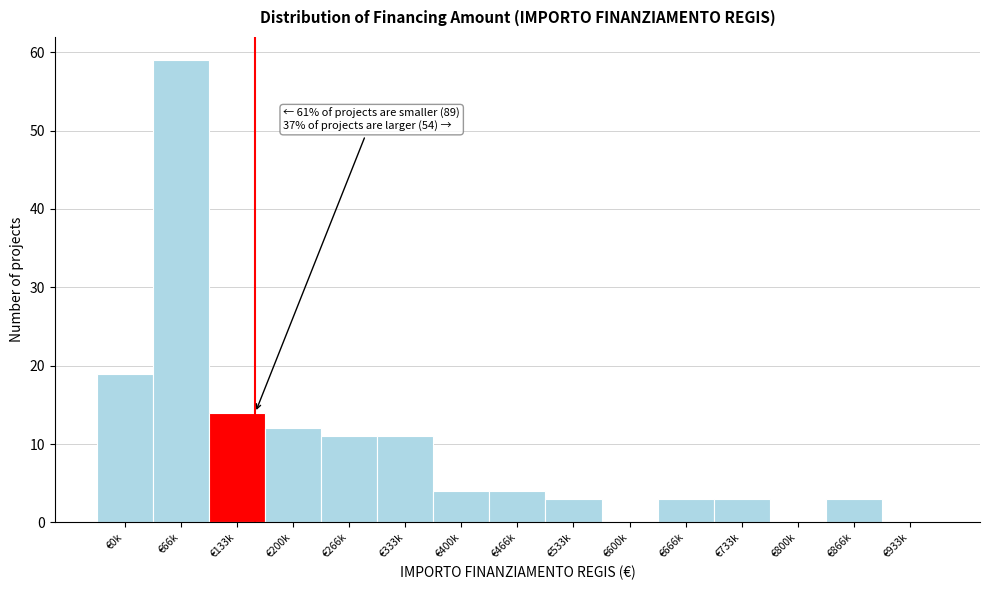

Reading left to right, what are all the values shown in this chart?

€0k=19	€66k=59	€133k=14	€200k=12	€266k=11	€333k=11	€400k=4	€466k=4	€533k=3	€600k=0	€666k=3	€733k=3	€800k=0	€866k=3	€933k=0